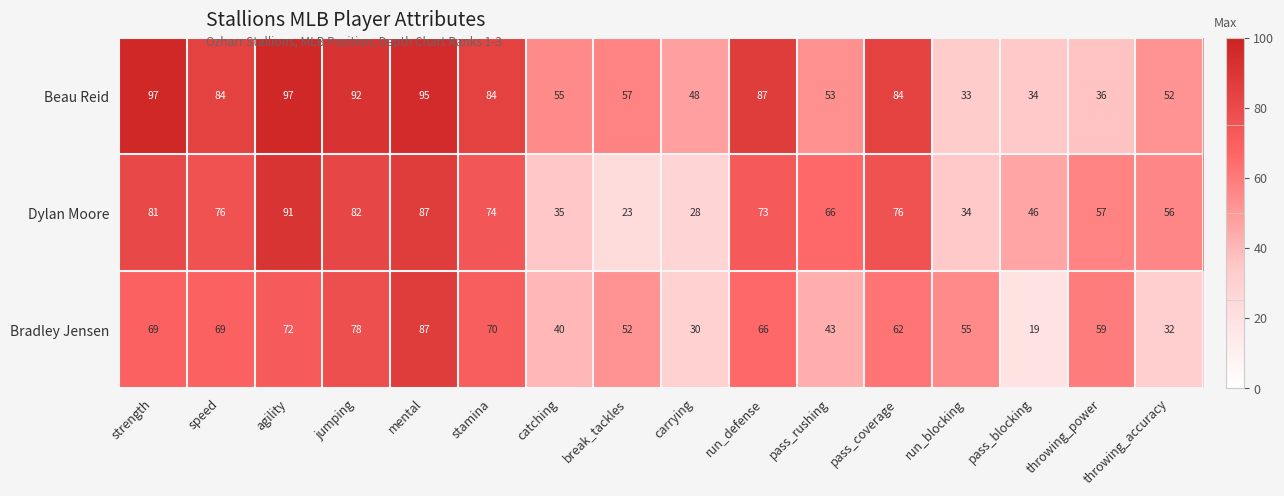

List the series in order of their overall mean, highest first.

Beau Reid, Dylan Moore, Bradley Jensen